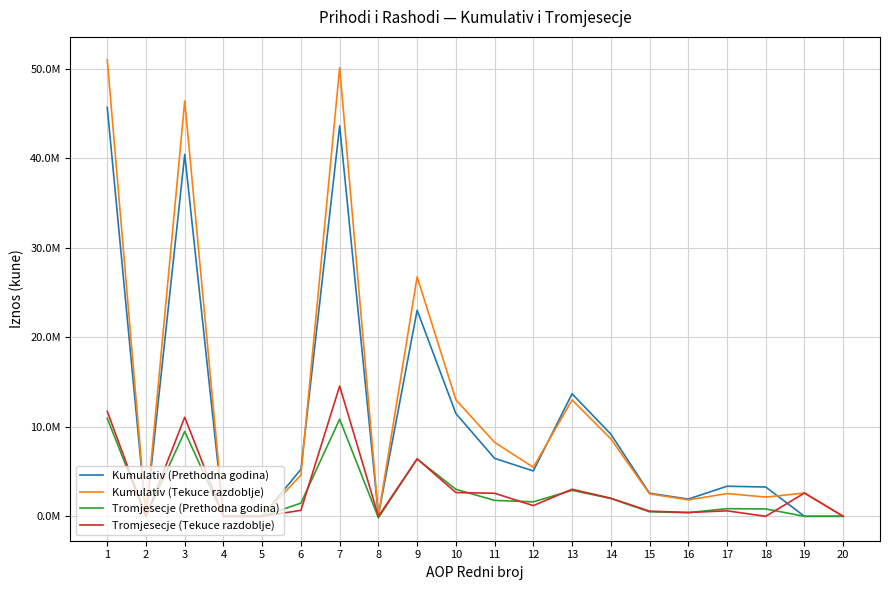

What is the maximum value for Kumulativ (Tekuce razdoblje)?

50998339